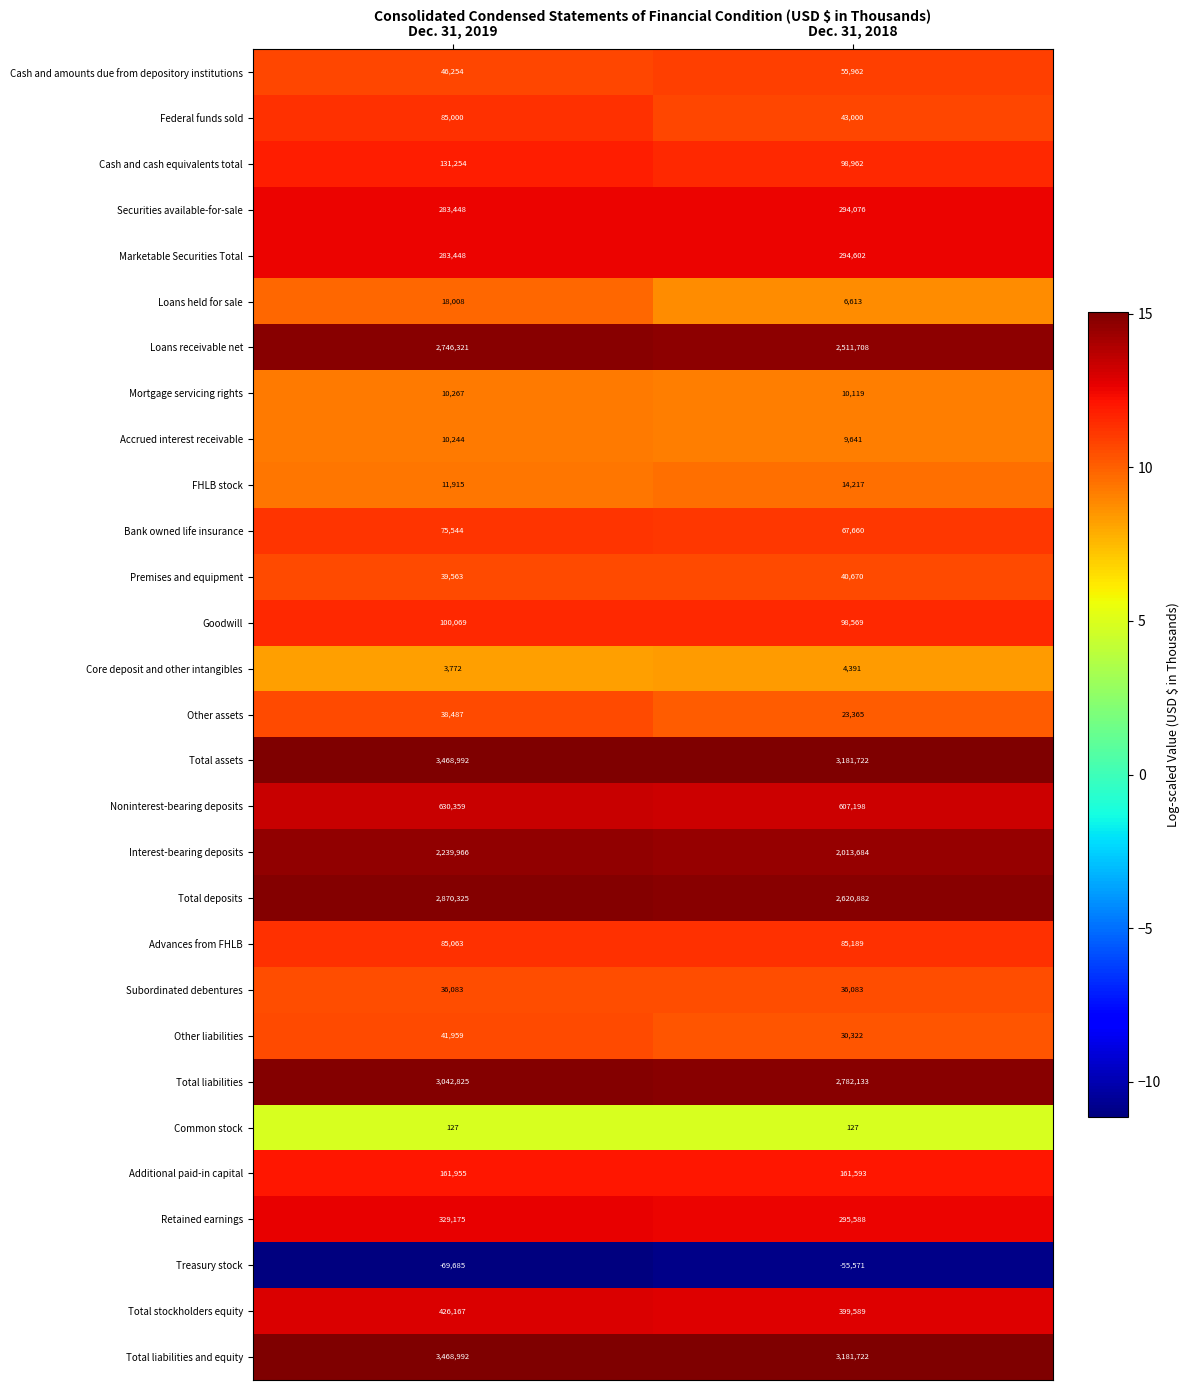

What is the total value across all series at Dec. 31, 2018?

18913816